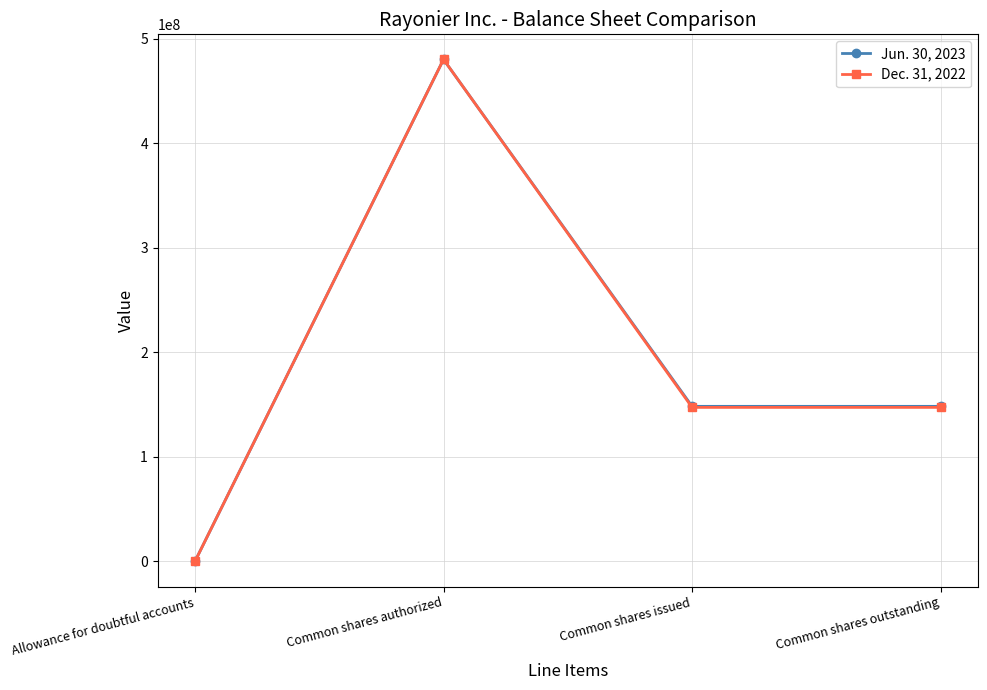

What is the sum of all Jun. 30, 2023 values?

776536953